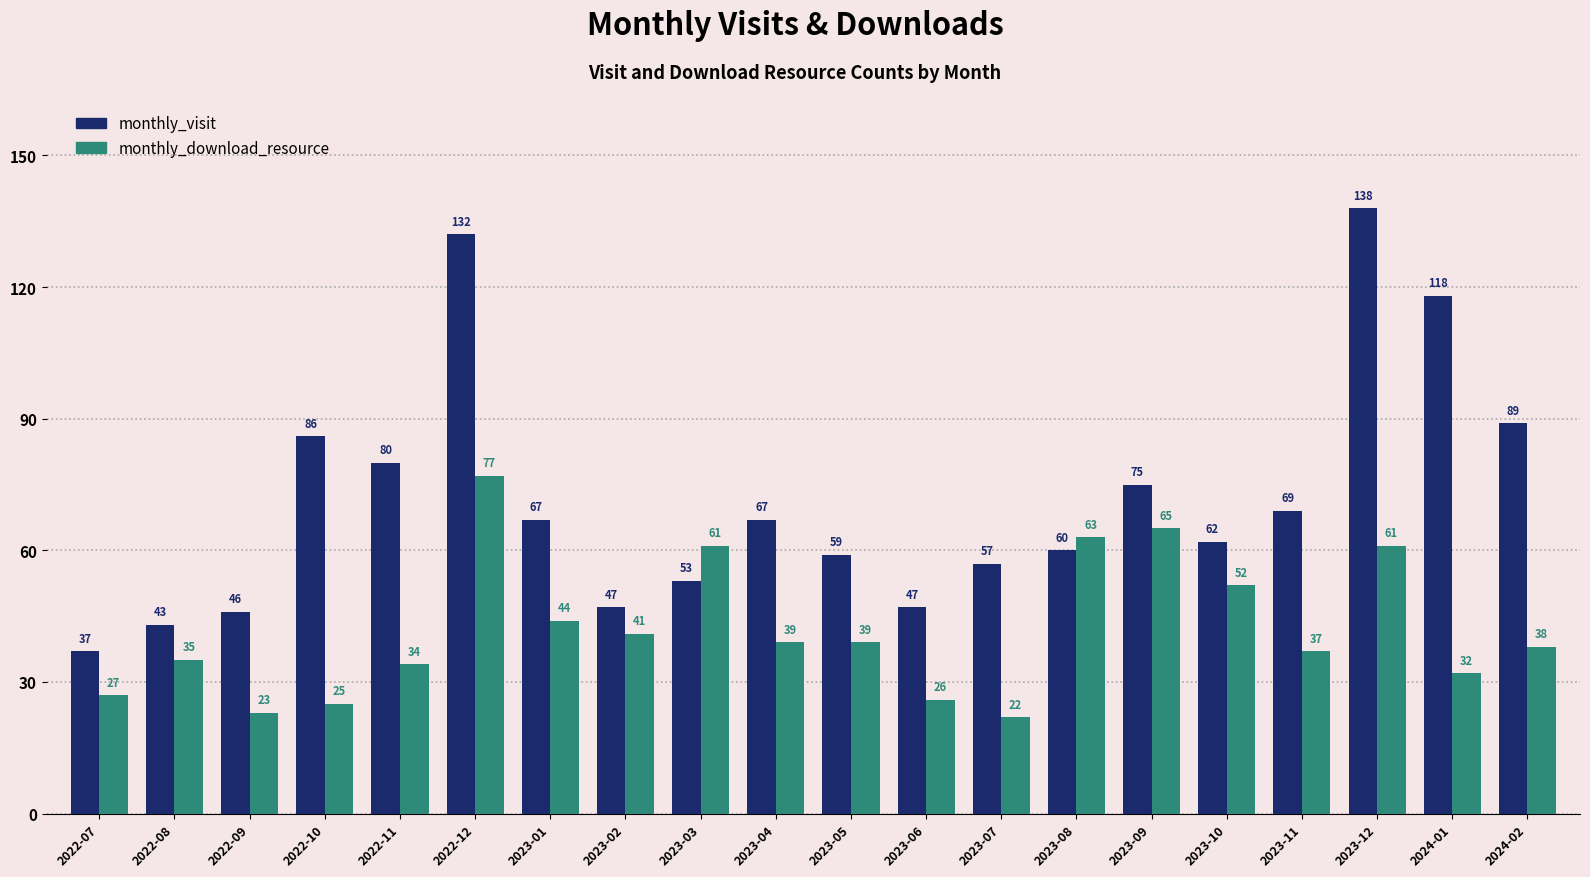

Which series has the widest spread of values?

monthly_visit